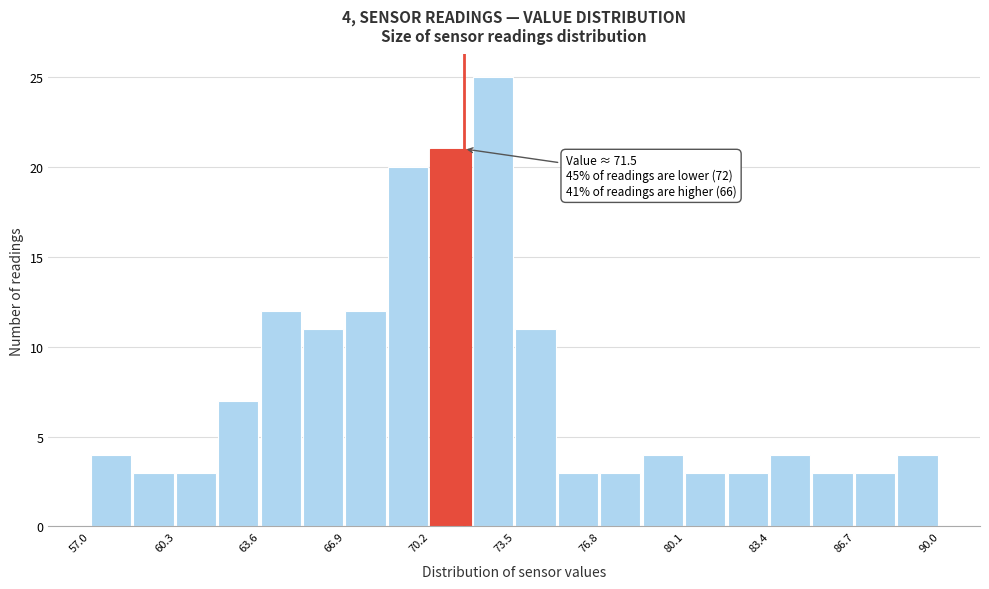

Around what value on the x-axis is the tallest bar? Give the approximate position of its centre, as read against the axis.

72.5